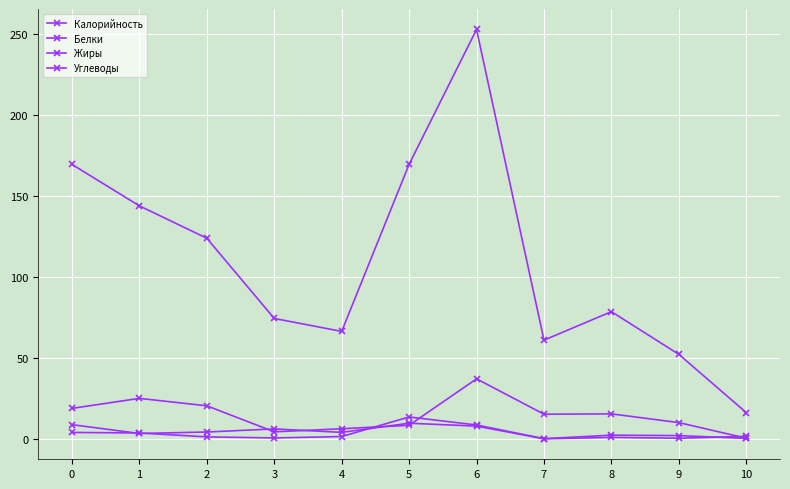

At which label is Калорийность closest to 134?

1